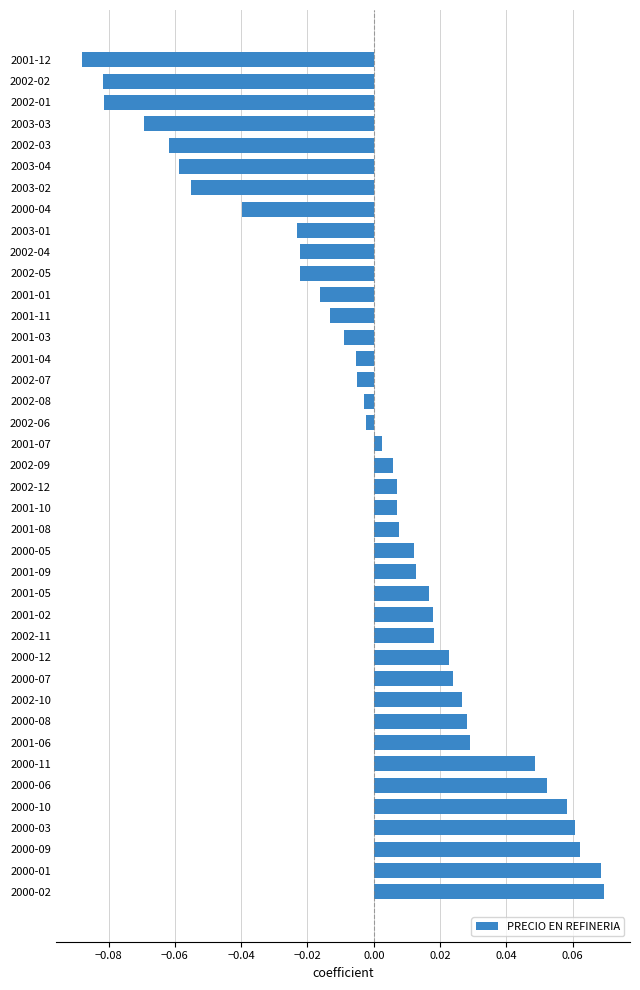

At which category does the chart reach its minimum across all series?

2001-12